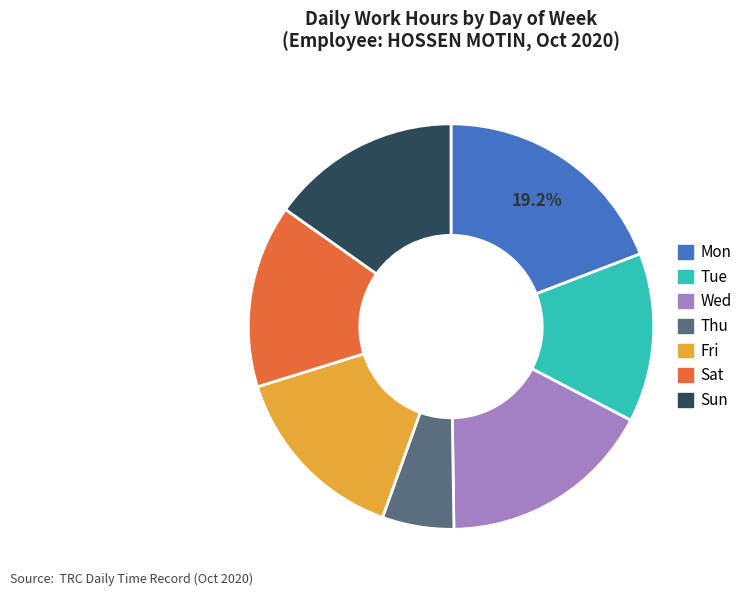

Combined, do Mon and Thu account for over 50%?

No